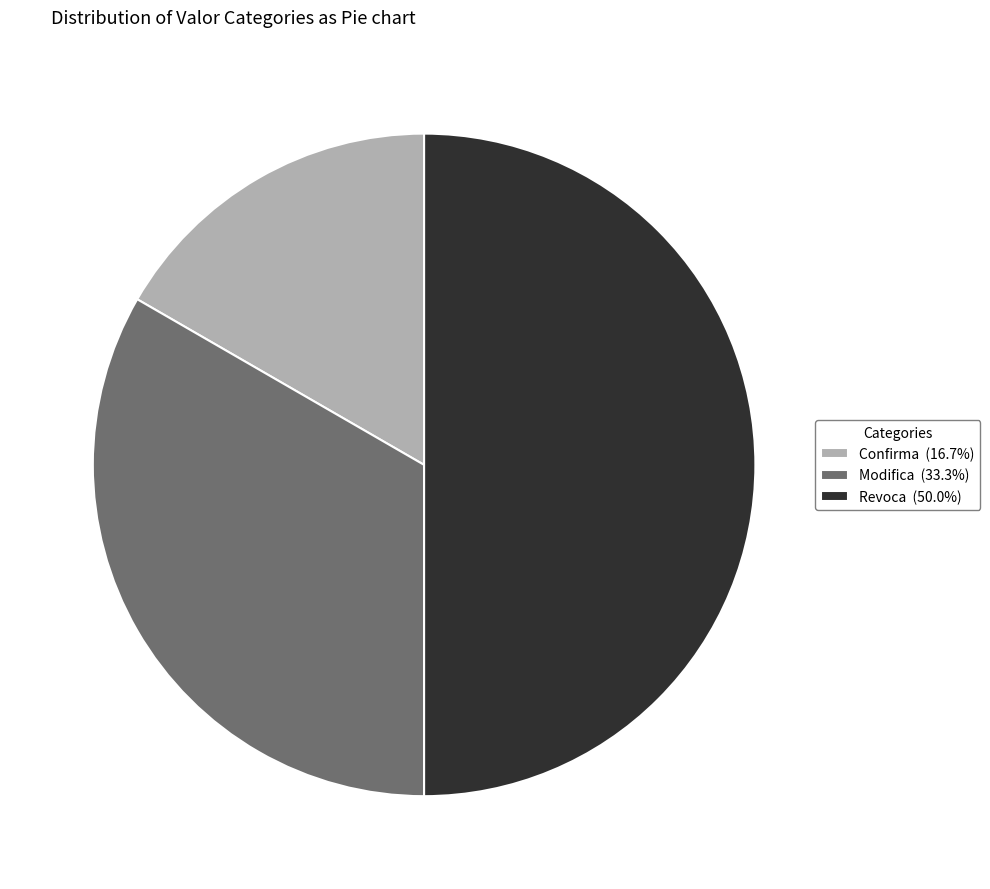

Combined, do Modifica and Revoca account for over 50%?

Yes